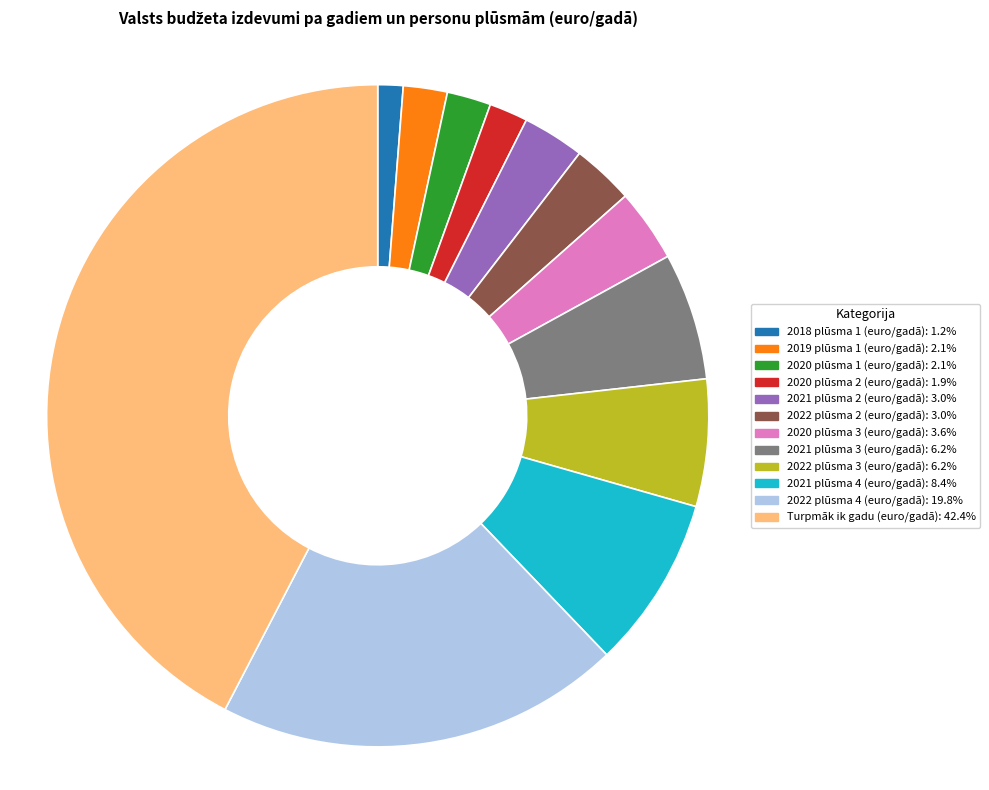

Combined, do 2021 plūsma 4 (euro/gadā) and 2020 plūsma 3 (euro/gadā) account for over 50%?

No